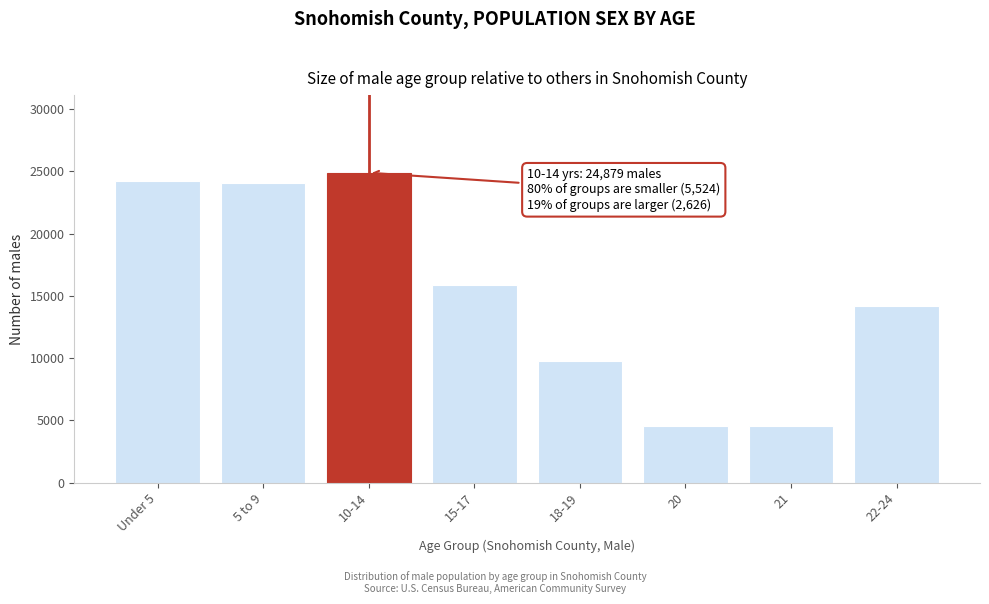

What is the sum of the values at 22-24 and 15-17?

30048